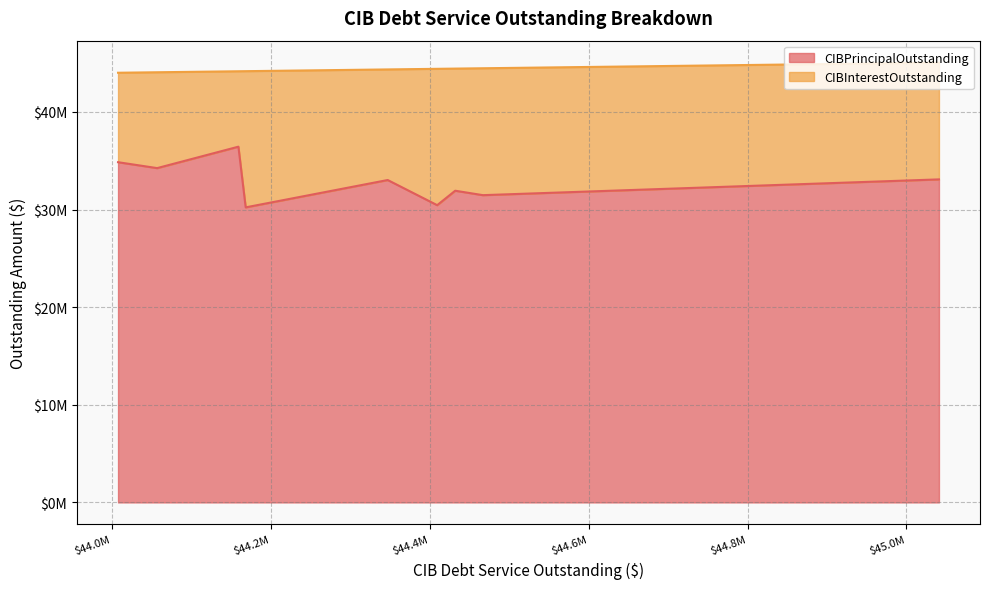

True or false: CIBPrincipalOutstanding and CIBInterestOutstanding cross at least once.

False